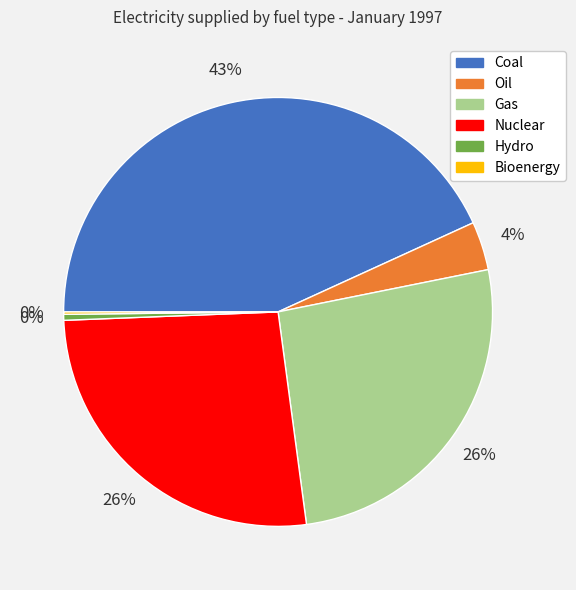

Which has a higher value, Hydro or Nuclear?

Nuclear